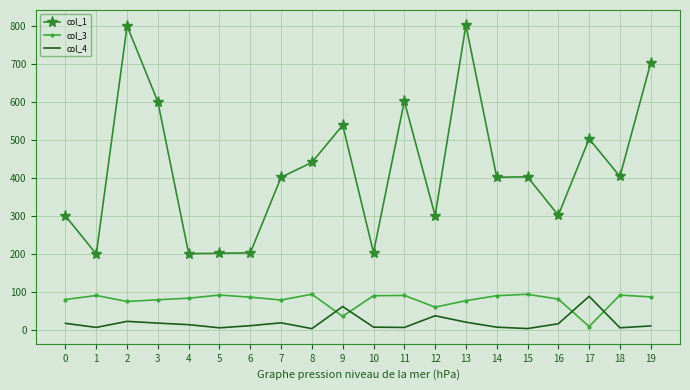

At 0, list the series in order from largest to smallest.

col_1, col_3, col_4